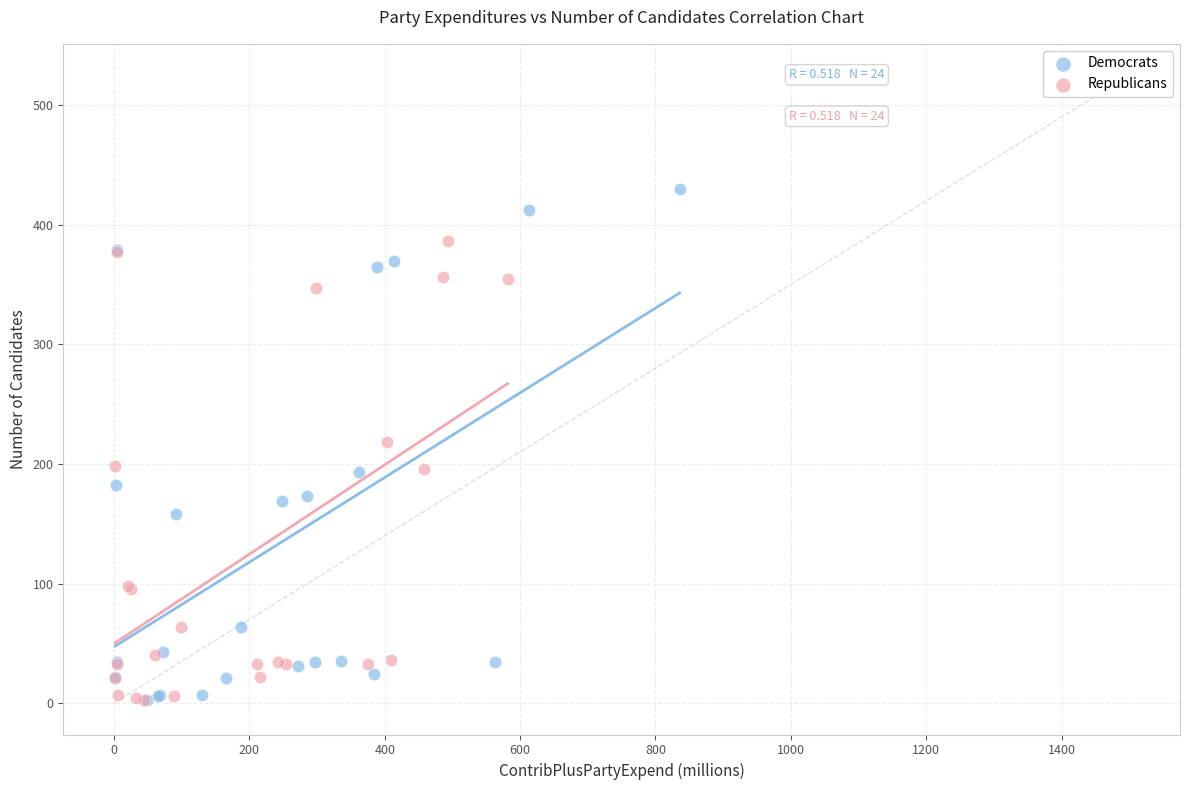

Which series contains the highest Y value?

Democrats